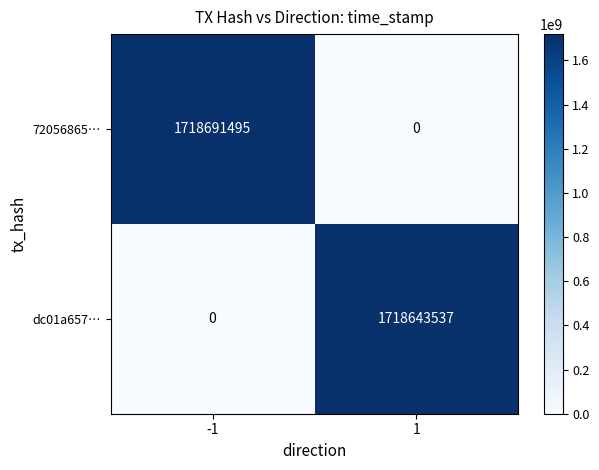

The dc01a657… series shows 574745027 at -1. True or false?

False